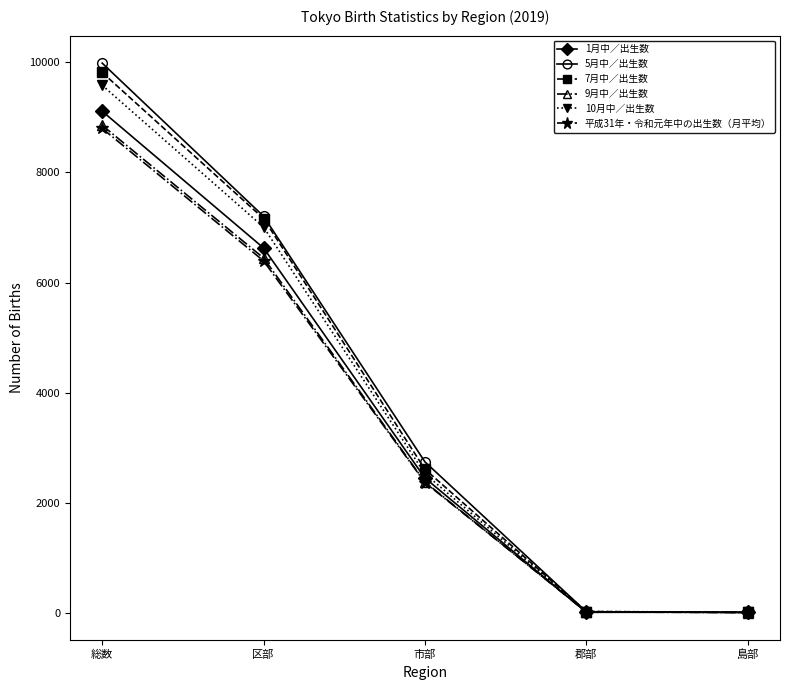

Which series has the largest range (max minus min)?

5月中／出生数